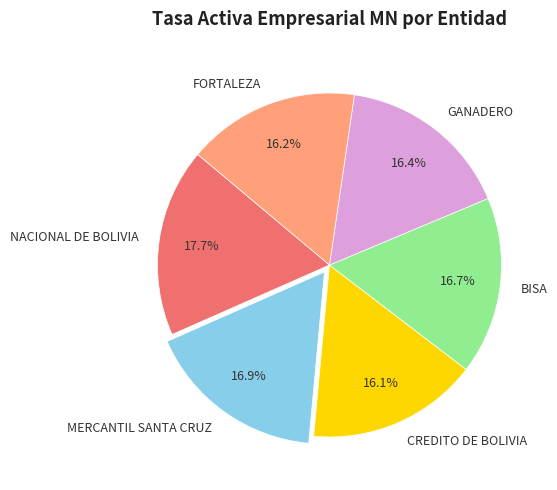

What is the ratio of the value at CREDITO DE BOLIVIA to the value at BISA?

1.0